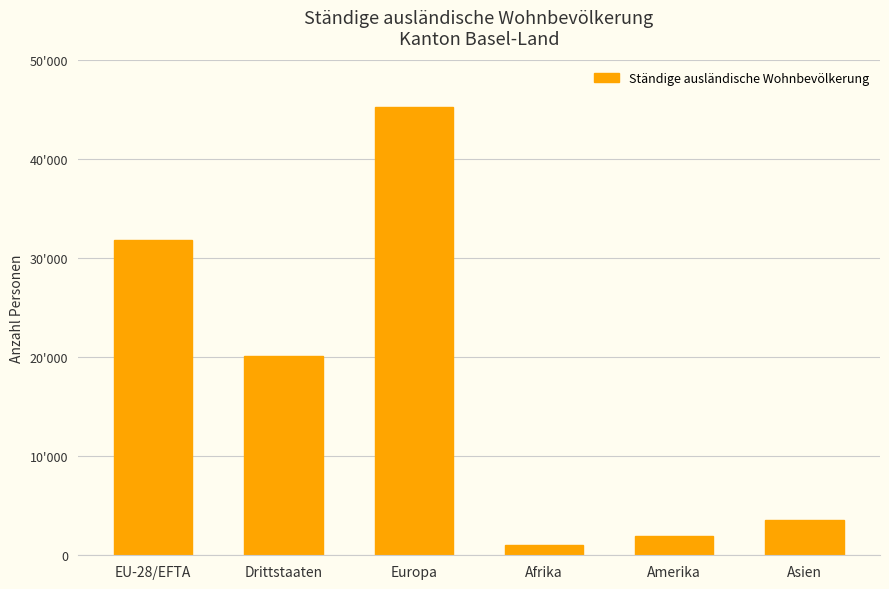

At which label is the value closest to 23147?

Drittstaaten